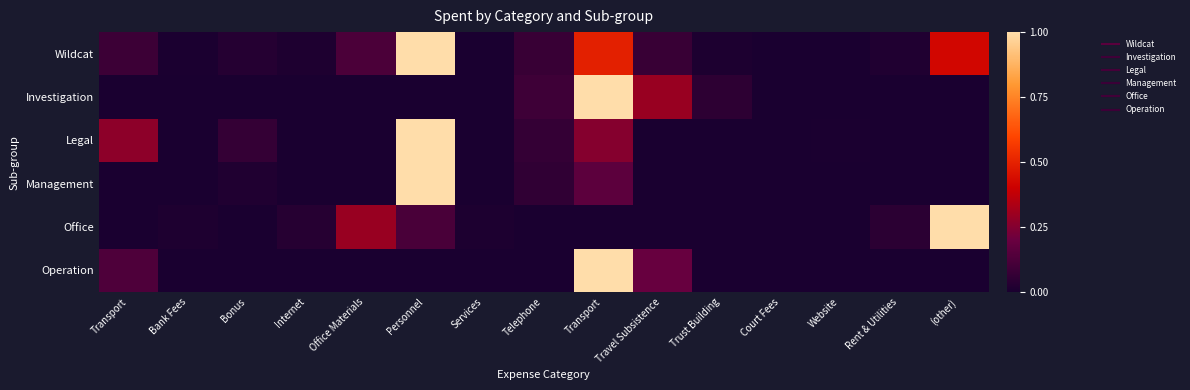

Rank the series by their maximum value, from highest to lowest.

Wildcat, Investigation, Legal, Management, Office, Operation